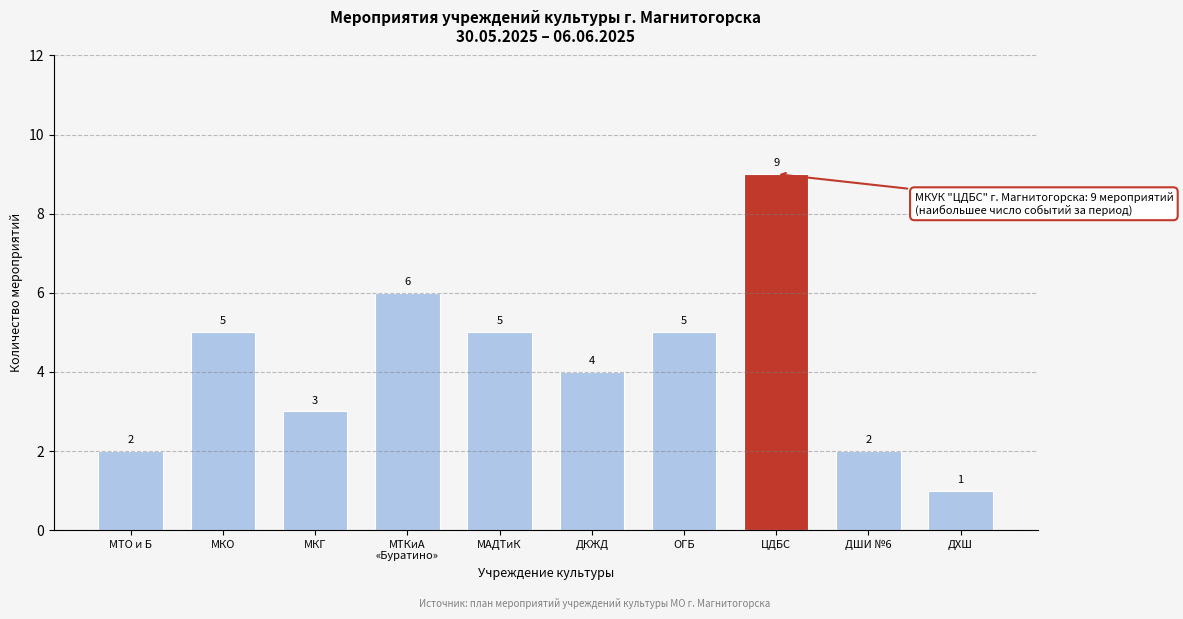

Reading right to left, what are all the values shown in this chart?

1	2	9	5	4	5	6	3	5	2